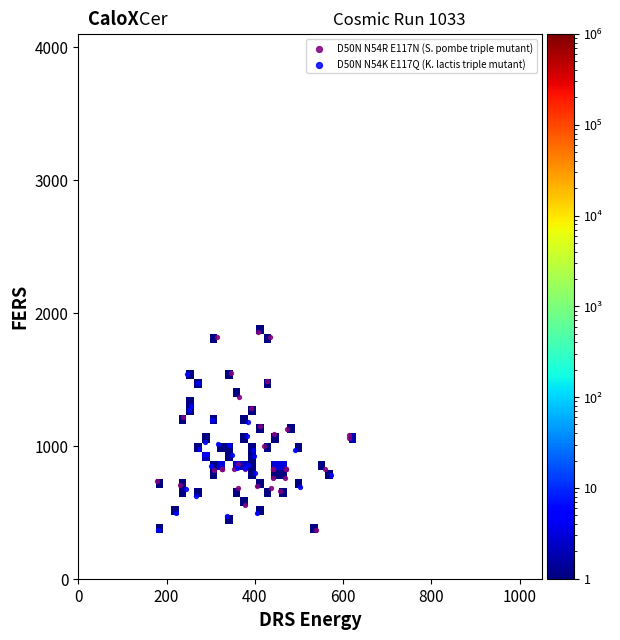

Which series has the largest Y range (max minus min)?

D50N N54R E117N (S. pombe triple mutant)